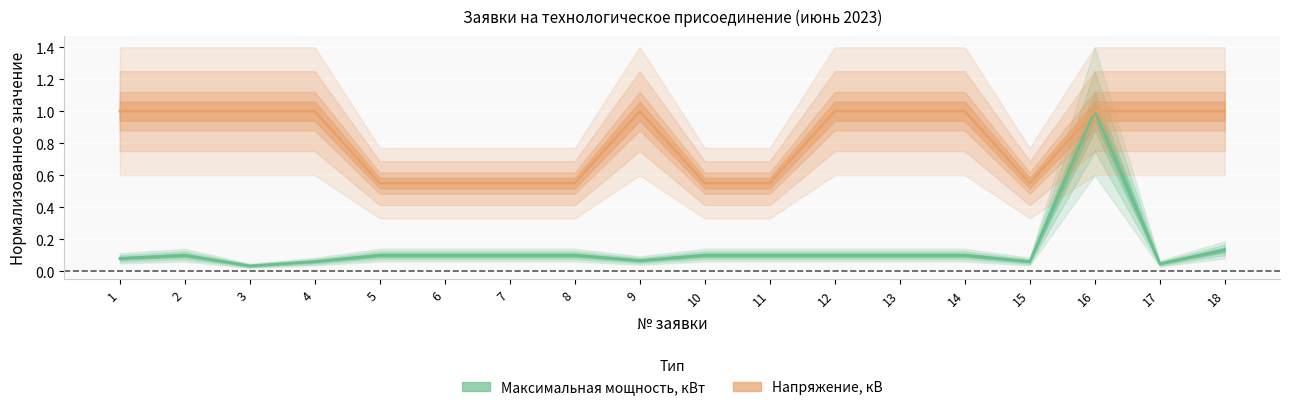

List the series in order of their overall mean, highest first.

Напряжение, кВ, Максимальная мощность, кВт